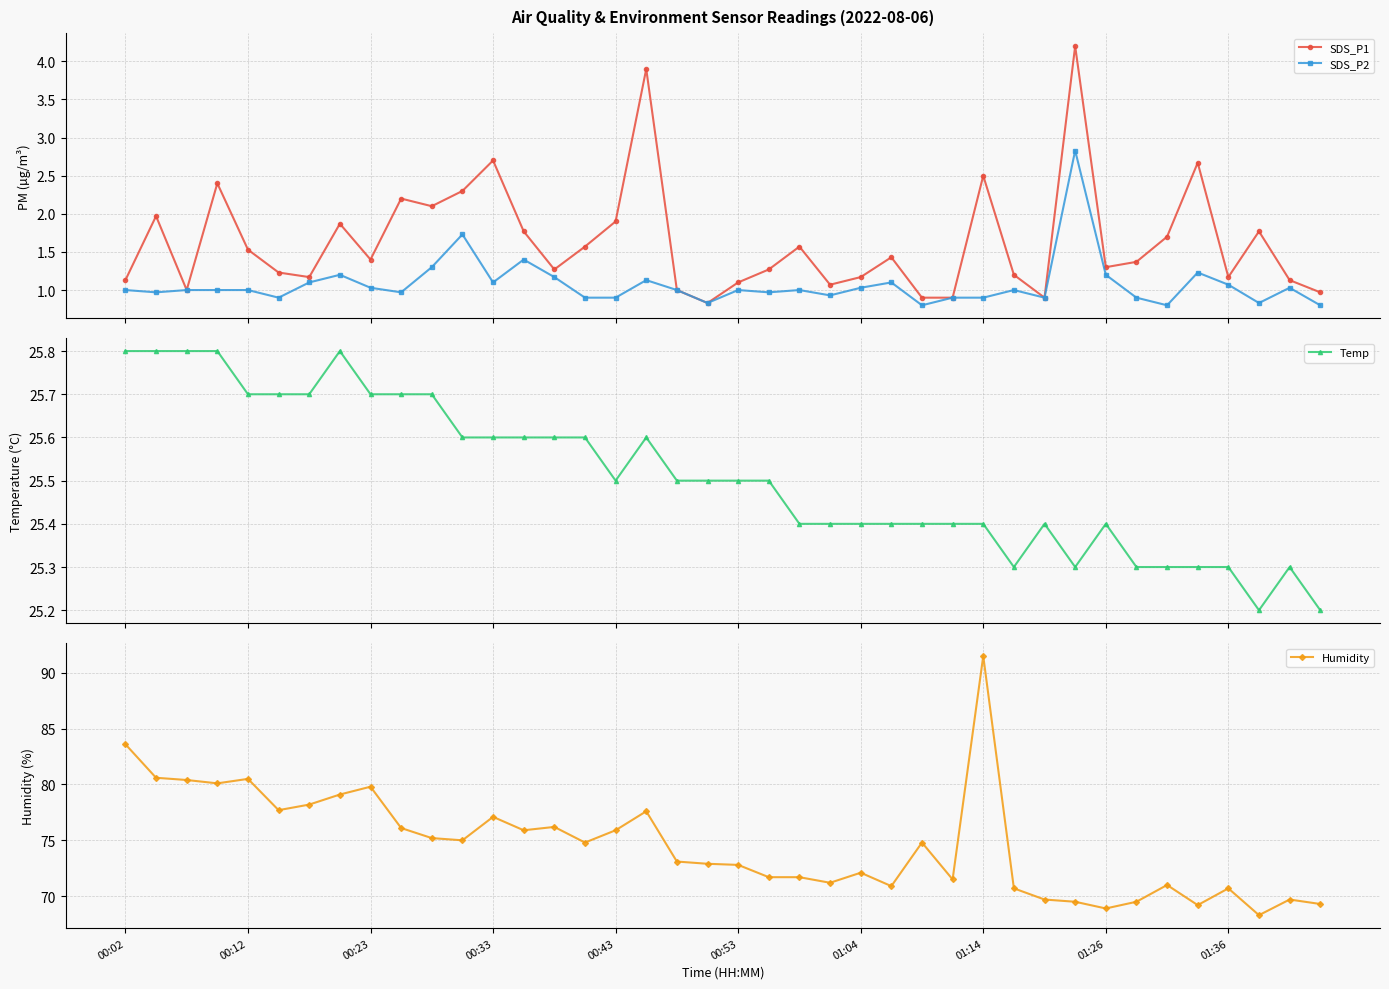

What is the approximate value of Temp at 14?

25.6